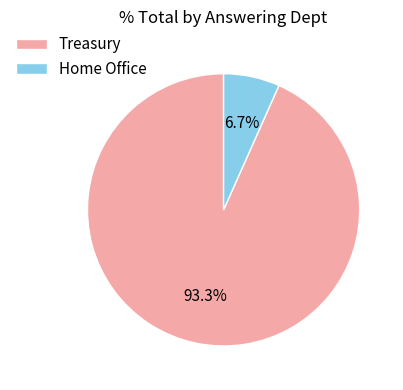

How many segments does this pie chart have?

2